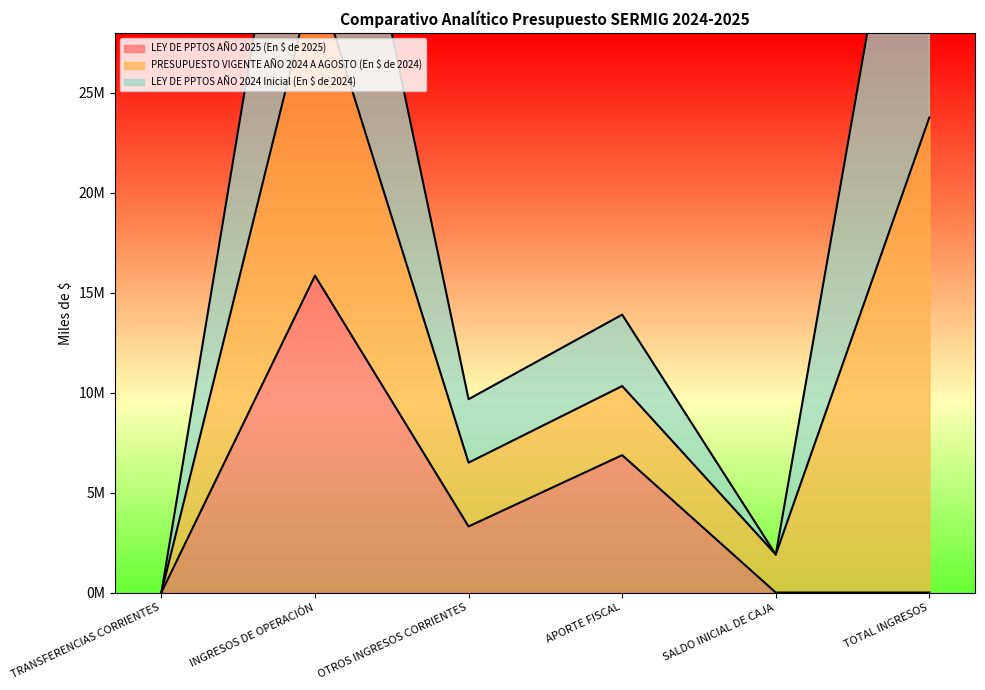

Reading left to right, transcribe all the data shown in this chart.

LEY DE PPTOS AÑO 2025 (En $ de 2025): TRANSFERENCIAS CORRIENTES=10	INGRESOS DE OPERACIÓN=15858169	OTROS INGRESOS CORRIENTES=3308180	APORTE FISCAL=6875273	SALDO INICIAL DE CAJA=0	TOTAL INGRESOS=10
PRESUPUESTO VIGENTE AÑO 2024 A AGOSTO (En $ de 2024): TRANSFERENCIAS CORRIENTES=10	INGRESOS DE OPERACIÓN=15218972	OTROS INGRESOS CORRIENTES=3192251	APORTE FISCAL=3458601	SALDO INICIAL DE CAJA=1902922	TOTAL INGRESOS=23772766
LEY DE PPTOS AÑO 2024 Inicial (En $ de 2024): TRANSFERENCIAS CORRIENTES=10	INGRESOS DE OPERACIÓN=15218972	OTROS INGRESOS CORRIENTES=3174967	APORTE FISCAL=3573079	SALDO INICIAL DE CAJA=10	TOTAL INGRESOS=21967038